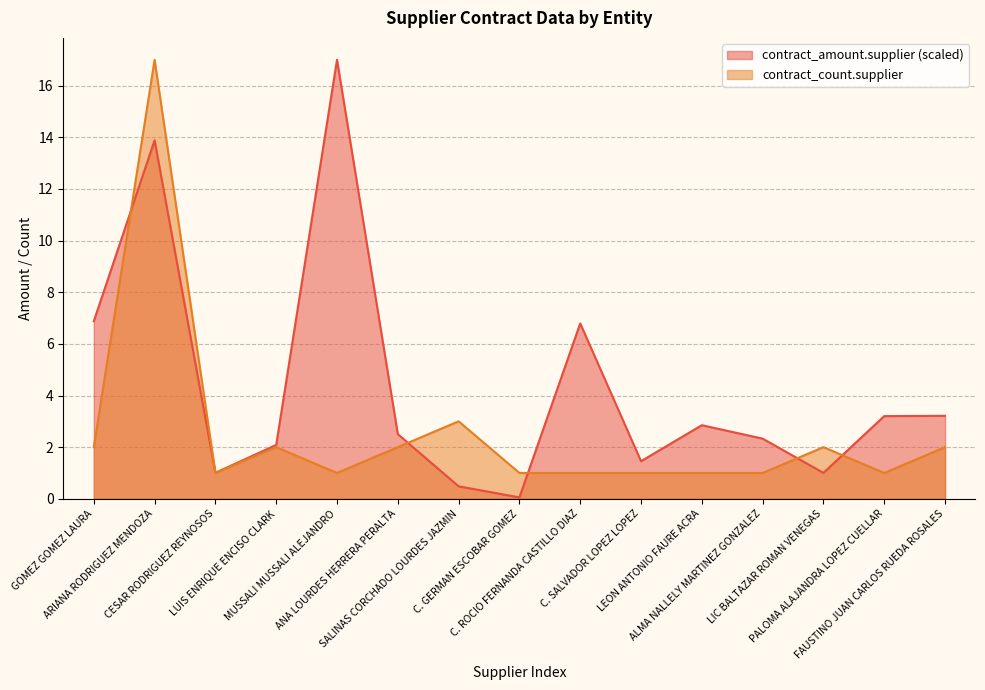

Reading left to right, extract all data points from this chart.

contract_amount.supplier: 6.9	13.9	1.0	2.1	17.0	2.5	0.5	0.1	6.8	1.5	2.8	2.3	1.0	3.2	3.2
contract_count.supplier: 2.0	17.0	1.0	2.0	1.0	2.0	3.0	1.0	1.0	1.0	1.0	1.0	2.0	1.0	2.0